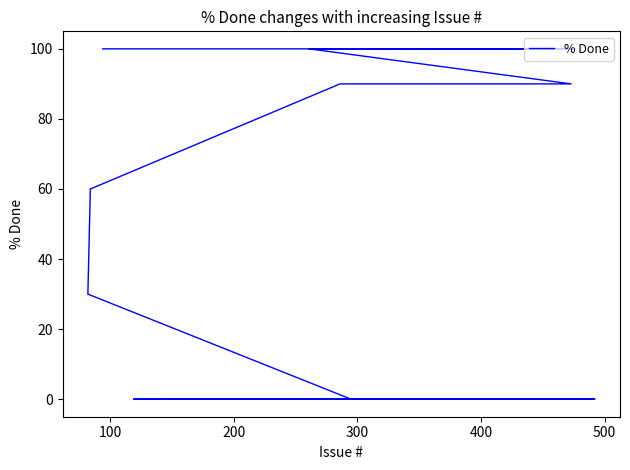

Reading left to right, transcribe all the data shown in this chart.

0	0	0	0	0	0	0	0	0	0	0	0	0	0	0	0	0	0	0	0	0	0	0	0	0	0	0	0	0	0	0	0	0	30	60	90	90	100	100	100